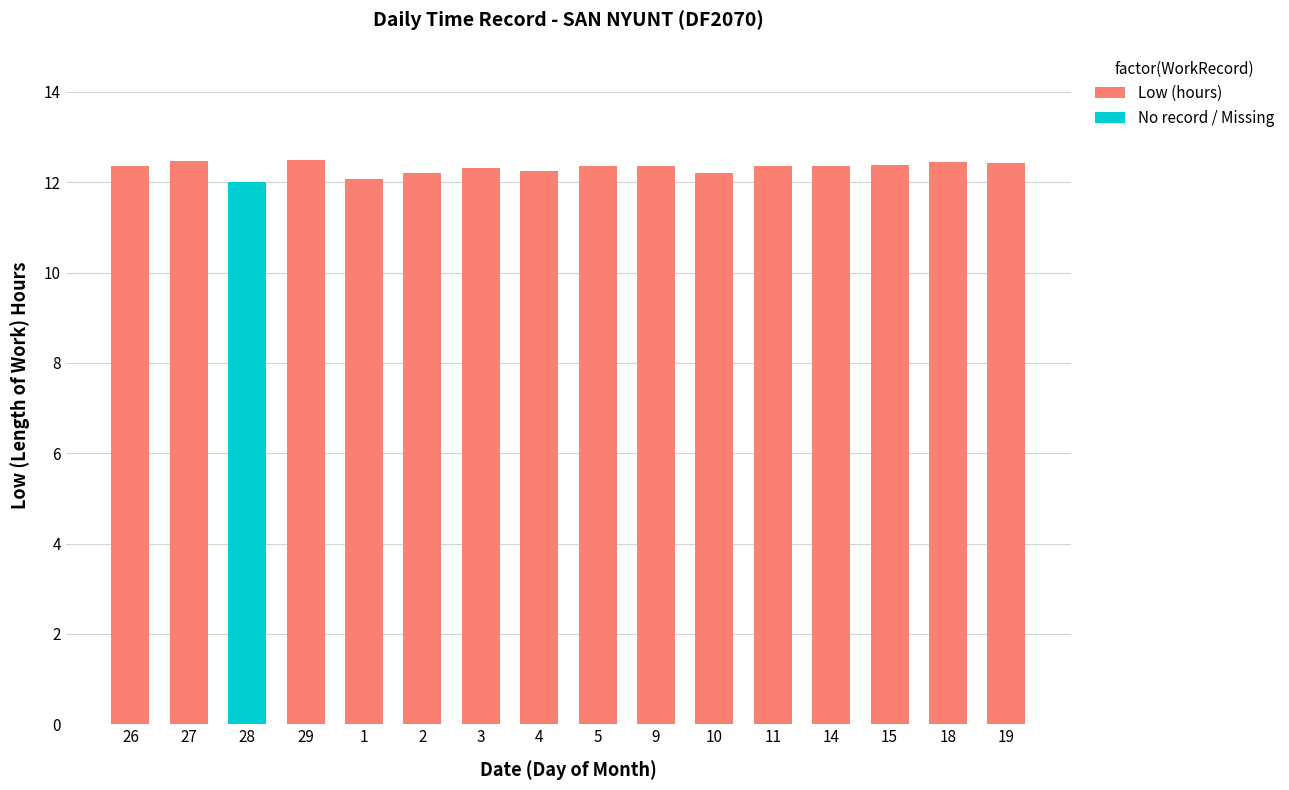

At which label does No record / Missing reach its peak?

28